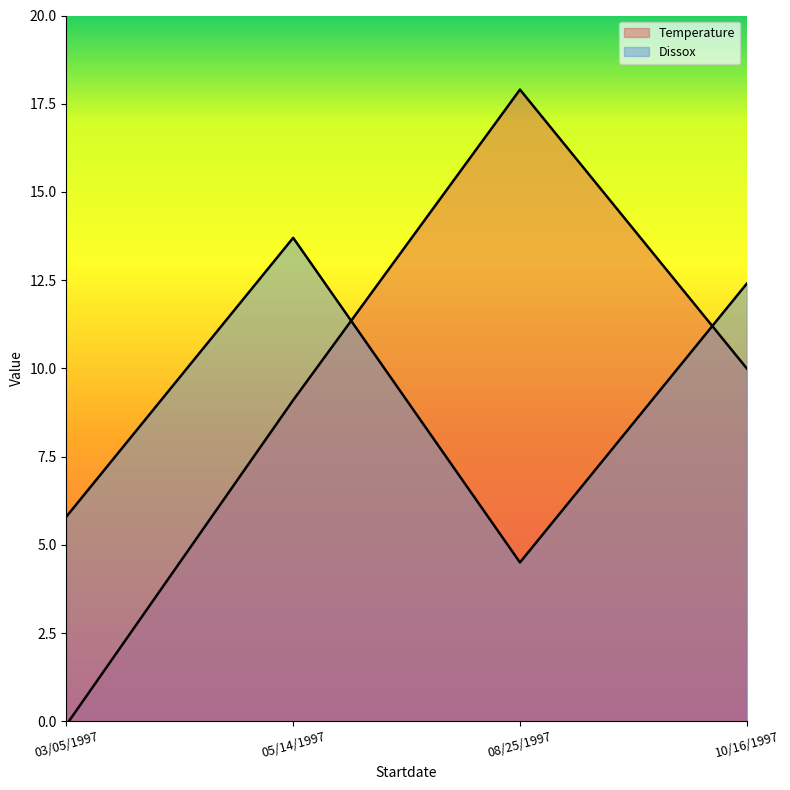

List the labels in order of Dissox value, smallest first.

08/25/1997, 03/05/1997, 10/16/1997, 05/14/1997